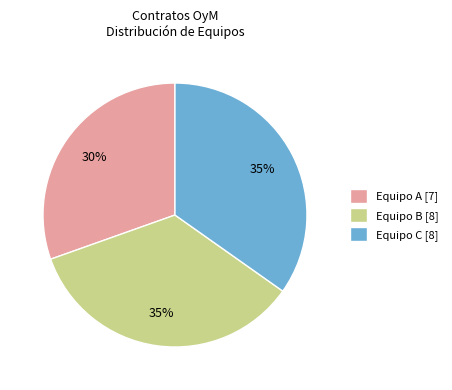

How many slices are in this pie chart?

3